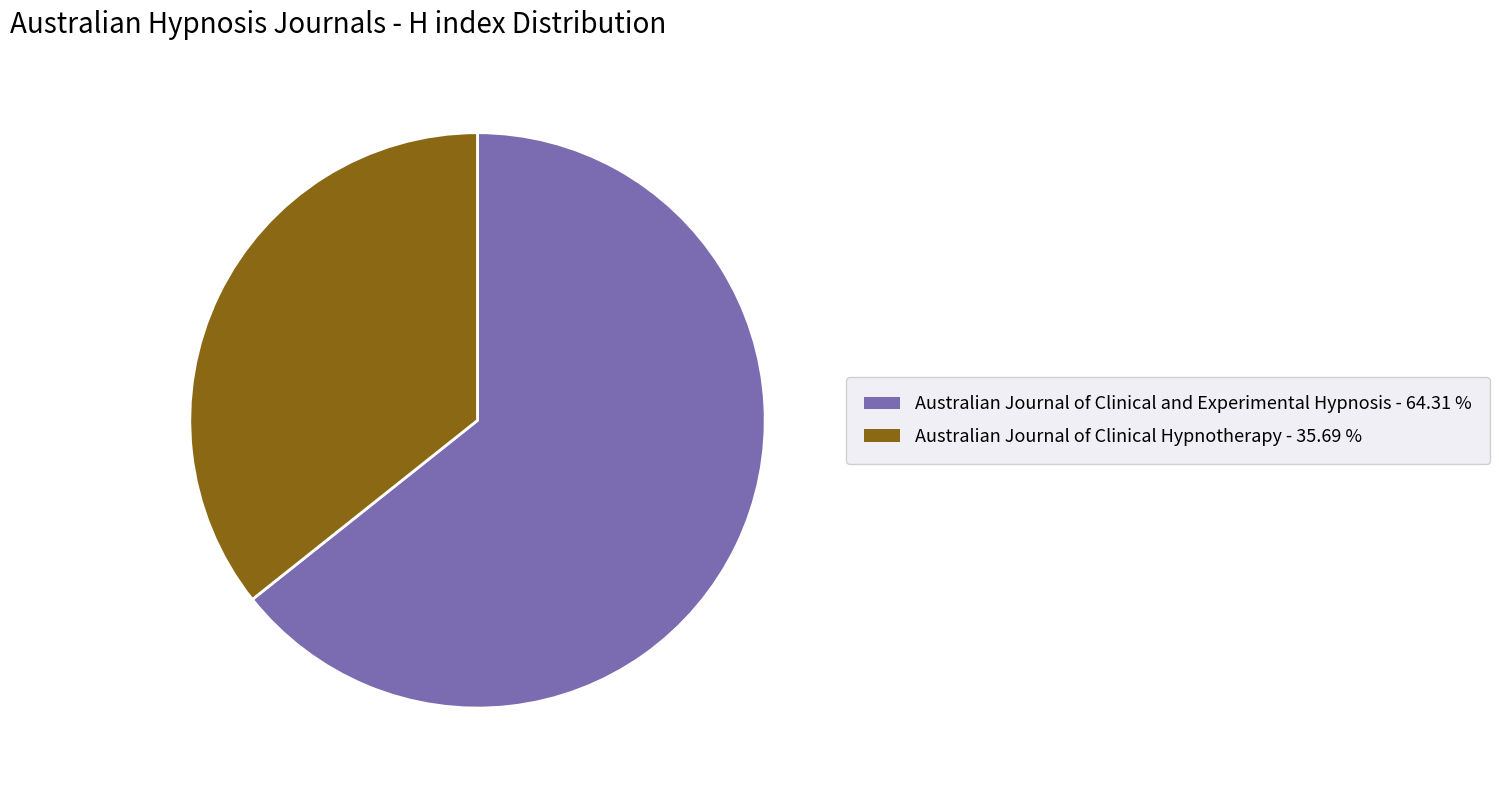

How many segments does this pie chart have?

2